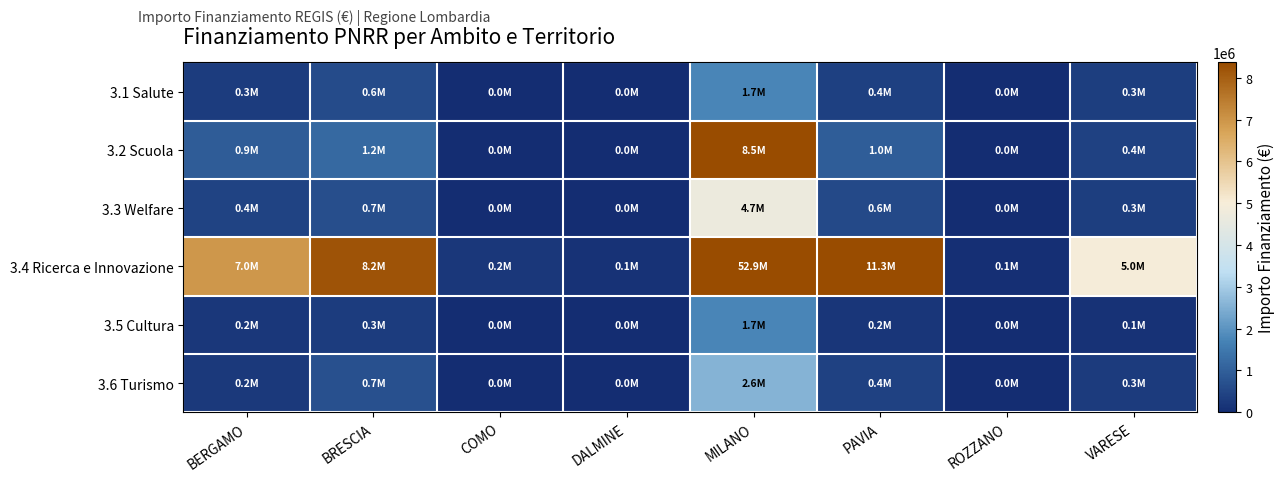

Reading right to left, what are all the values shown in this chart?

3.1 Salute: VARESE=338610.7	ROZZANO=1731.8	PAVIA=369452.2	MILANO=1734932.0	DALMINE=6272.7	COMO=12859.7	BRESCIA=595294.9	BERGAMO=304454.1
3.2 Scuola: VARESE=406521.0	ROZZANO=5077.9	PAVIA=962844.4	MILANO=8457189.0	DALMINE=20141.5	COMO=13041.4	BRESCIA=1189746.8	BERGAMO=919996.1
3.3 Welfare: VARESE=343568.4	ROZZANO=3933.0	PAVIA=576254.7	MILANO=4704717.9	DALMINE=7227.9	COMO=15564.4	BRESCIA=672807.7	BERGAMO=447970.0
3.4 Ricerca e Innovazione: VARESE=4957057.0	ROZZANO=62062.4	PAVIA=11263882.0	MILANO=52892764.6	DALMINE=114188.1	COMO=208762.5	BRESCIA=8206921.6	BERGAMO=6962610.1
3.5 Cultura: VARESE=99714.8	ROZZANO=2062.1	PAVIA=184654.6	MILANO=1733424.8	DALMINE=3474.4	COMO=4382.0	BRESCIA=316420.2	BERGAMO=199702.3
3.6 Turismo: VARESE=279623.4	ROZZANO=4409.8	PAVIA=403926.5	MILANO=2553494.8	DALMINE=8964.2	COMO=18358.1	BRESCIA=713453.4	BERGAMO=236054.0